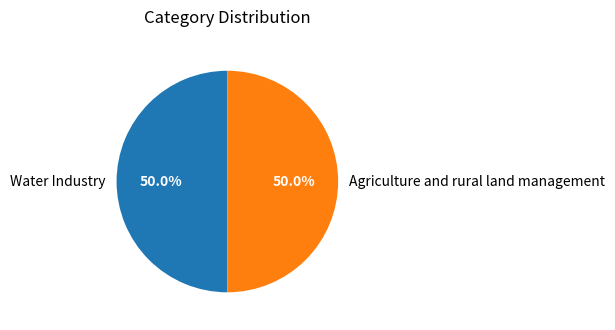

What is the total percentage of Agriculture and rural land management and Water Industry?

100.0%